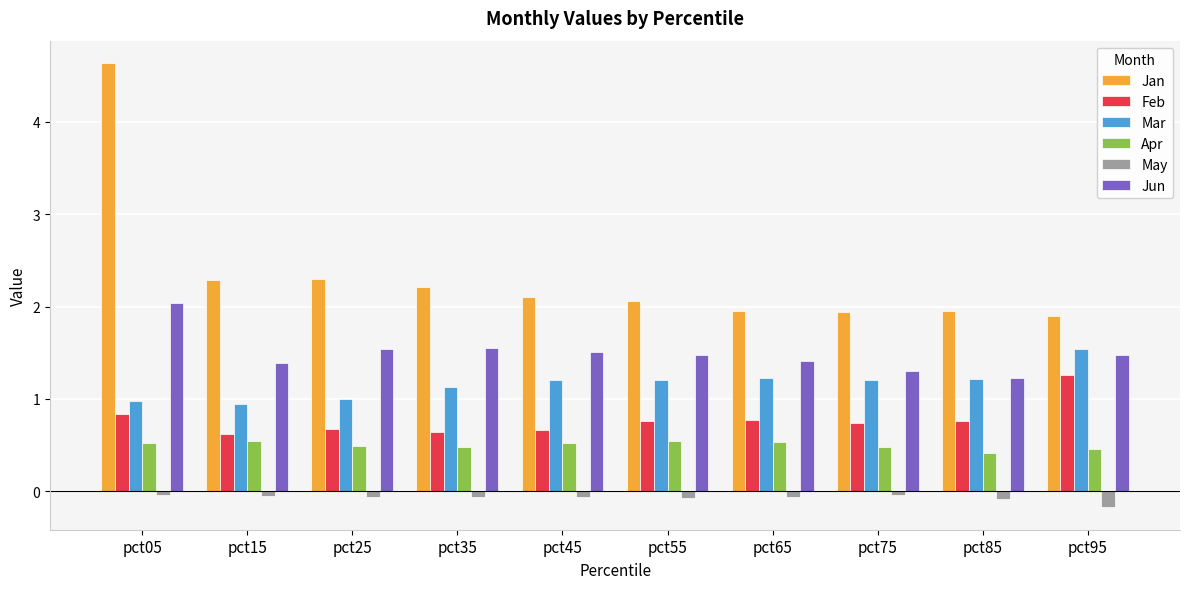

True or false: Jan has a value of 1.9 at pct95.

True